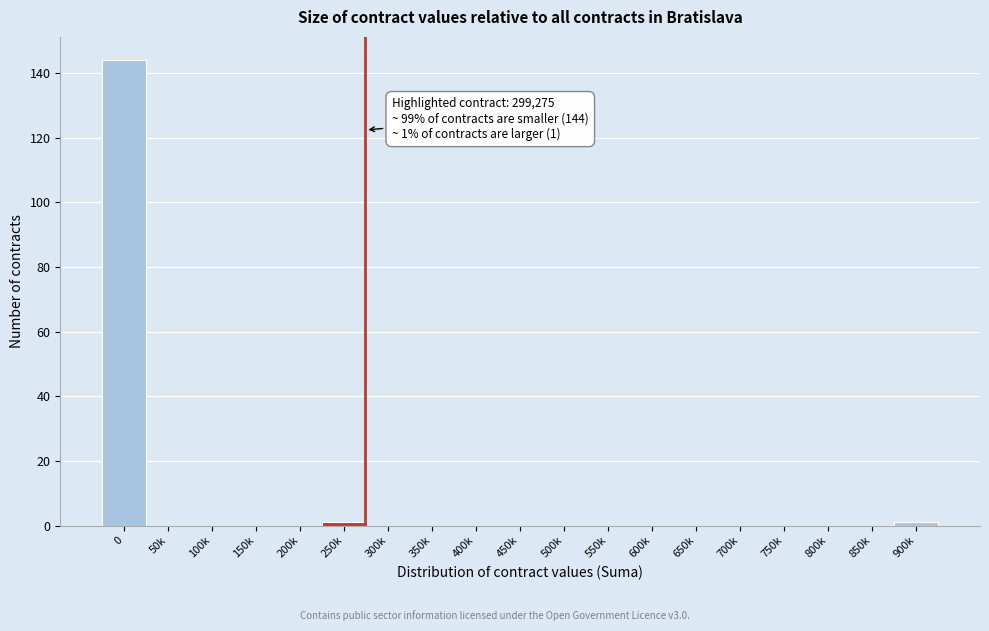

Reading left to right, list all the values displayed in this chart.

0=144	50k=0	100k=0	150k=0	200k=0	250k=1	300k=0	350k=0	400k=0	450k=0	500k=0	550k=0	600k=0	650k=0	700k=0	750k=0	800k=0	850k=0	900k=1